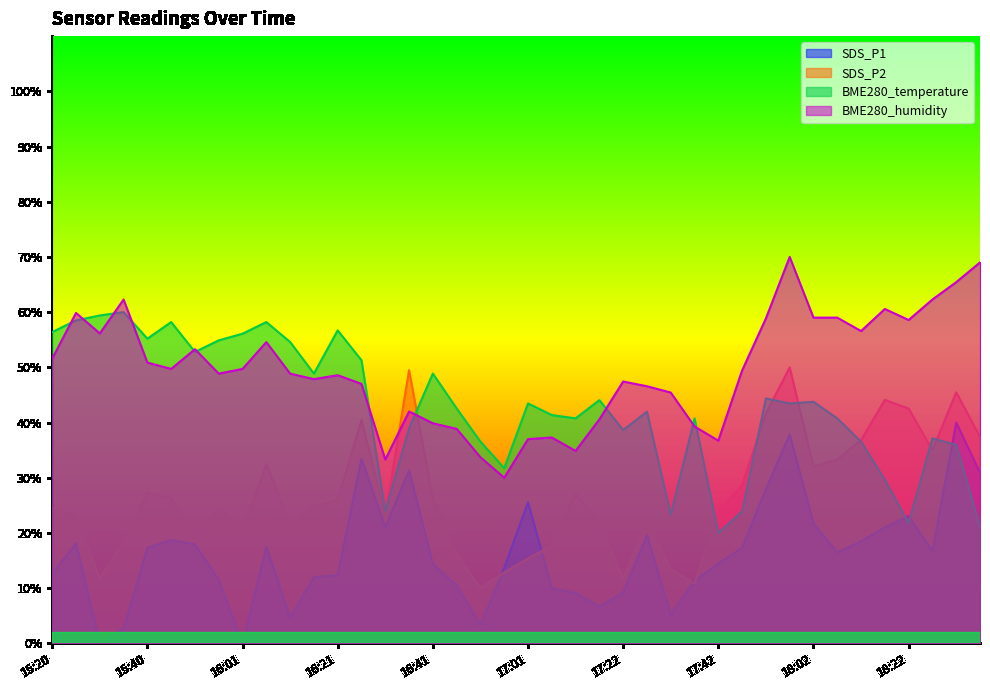

Reading left to right, transcribe all the data shown in this chart.

SDS_P1: 15:20=12.6	15:25=18.1	15:30=0.1	15:35=2.7	15:40=17.3	15:45=18.7	15:50=17.9	15:55=11.5	16:01=0.0	16:06=17.5	16:11=4.7	16:16=12.0	16:21=12.3	16:26=33.5	16:31=21.0	16:36=31.4	16:41=14.4	16:46=10.5	16:51=3.3	16:56=13.7	17:01=25.6	17:06=10.0	17:11=9.2	17:17=6.7	17:22=9.2	17:27=19.6	17:32=5.2	17:37=11.3	17:42=14.5	17:47=17.3	17:52=27.9	17:57=37.8	18:02=21.7	18:07=16.4	18:12=18.5	18:17=21.0	18:22=23.0	18:27=16.7	18:32=40.0	18:37=30.9
SDS_P2: 15:20=24.6	15:25=23.1	15:30=11.7	15:35=18.5	15:40=27.3	15:45=26.3	15:50=19.4	15:55=24.6	16:01=20.5	16:06=32.4	16:11=21.8	16:16=24.8	16:21=25.9	16:26=40.5	16:31=23.1	16:36=49.5	16:41=26.1	16:46=16.2	16:51=10.0	16:56=12.8	17:01=15.4	17:06=17.7	17:11=27.1	17:17=21.8	17:22=11.8	17:27=21.8	17:32=13.4	17:37=10.9	17:42=23.9	17:47=28.7	17:52=41.6	17:57=50.0	18:02=32.0	18:07=33.3	18:12=36.8	18:17=44.1	18:22=42.5	18:27=35.0	18:32=45.5	18:37=37.4
BME280_temperature: 15:20=56.4	15:25=58.5	15:30=59.4	15:35=60.0	15:40=55.2	15:45=58.2	15:50=52.8	15:55=54.9	16:01=56.1	16:06=58.2	16:11=54.6	16:16=48.9	16:21=56.7	16:26=51.3	16:31=23.9	16:36=38.9	16:41=48.9	16:46=42.6	16:51=36.5	16:56=31.7	17:01=43.5	17:06=41.4	17:11=40.8	17:17=44.1	17:22=38.6	17:27=42.0	17:32=23.3	17:37=40.8	17:42=20.0	17:47=23.9	17:52=44.4	17:57=43.5	18:02=43.8	18:07=40.8	18:12=36.5	18:17=29.6	18:22=21.8	18:27=37.1	18:32=35.9	18:37=21.2
BME280_humidity: 15:20=51.6	15:25=59.9	15:30=56.1	15:35=62.3	15:40=50.9	15:45=49.7	15:50=53.3	15:55=48.9	16:01=49.7	16:06=54.6	16:11=48.9	16:16=47.9	16:21=48.6	16:26=47.0	16:31=33.3	16:36=42.0	16:41=39.9	16:46=38.9	16:51=33.7	16:56=30.0	17:01=37.0	17:06=37.3	17:11=34.9	17:17=40.6	17:22=47.4	17:27=46.6	17:32=45.4	17:37=39.3	17:42=36.7	17:47=49.4	17:52=58.9	17:57=70.0	18:02=59.0	18:07=59.0	18:12=56.6	18:17=60.6	18:22=58.6	18:27=62.3	18:32=65.4	18:37=69.0